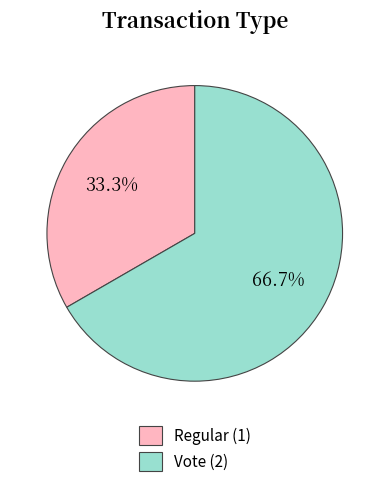

Which category has the smallest portion of the pie?

Regular